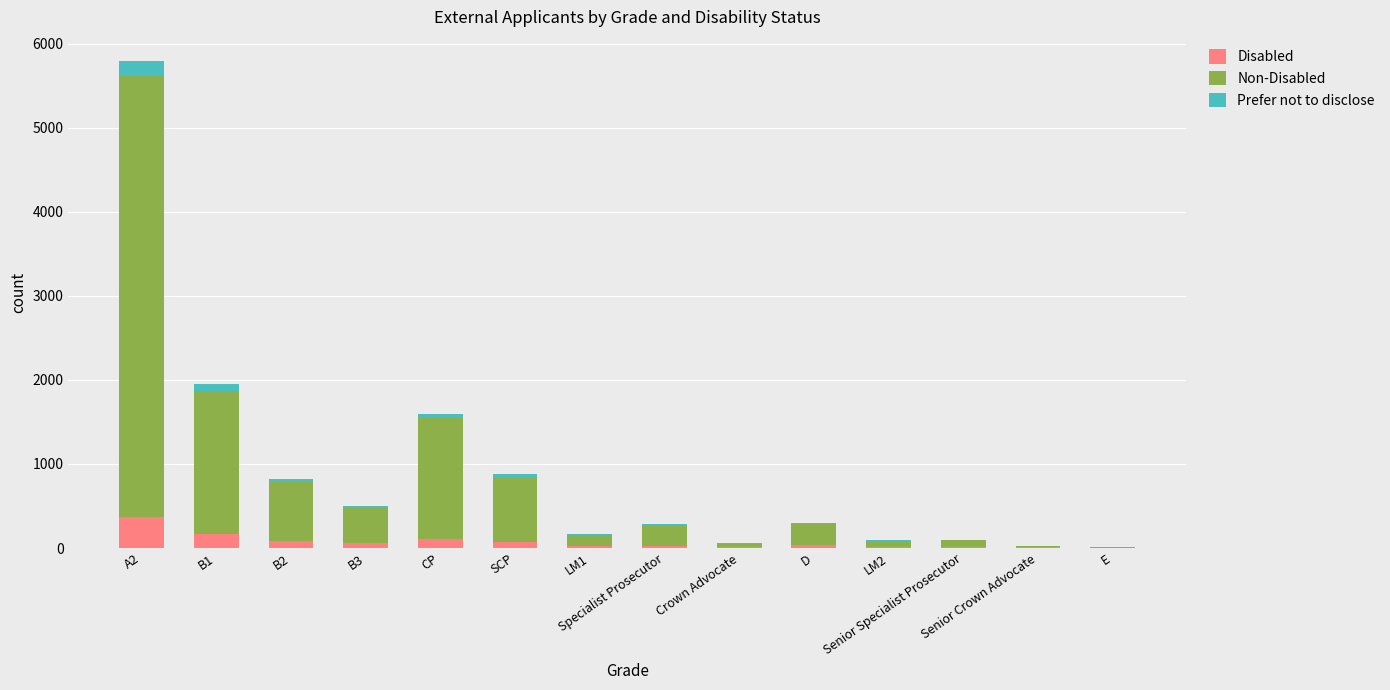

At which label is Non-Disabled closest to 2631?

B1